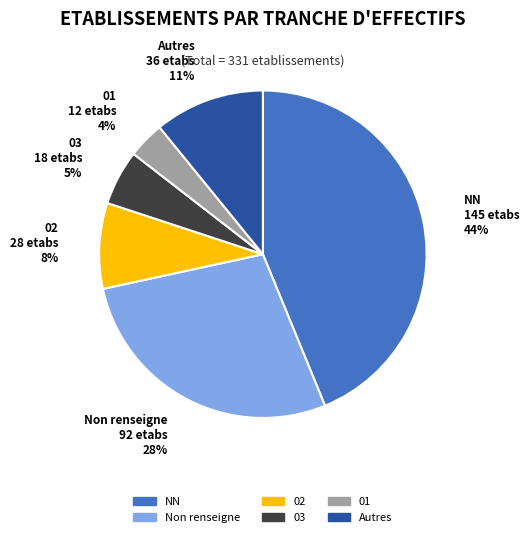

How many segments does this pie chart have?

6